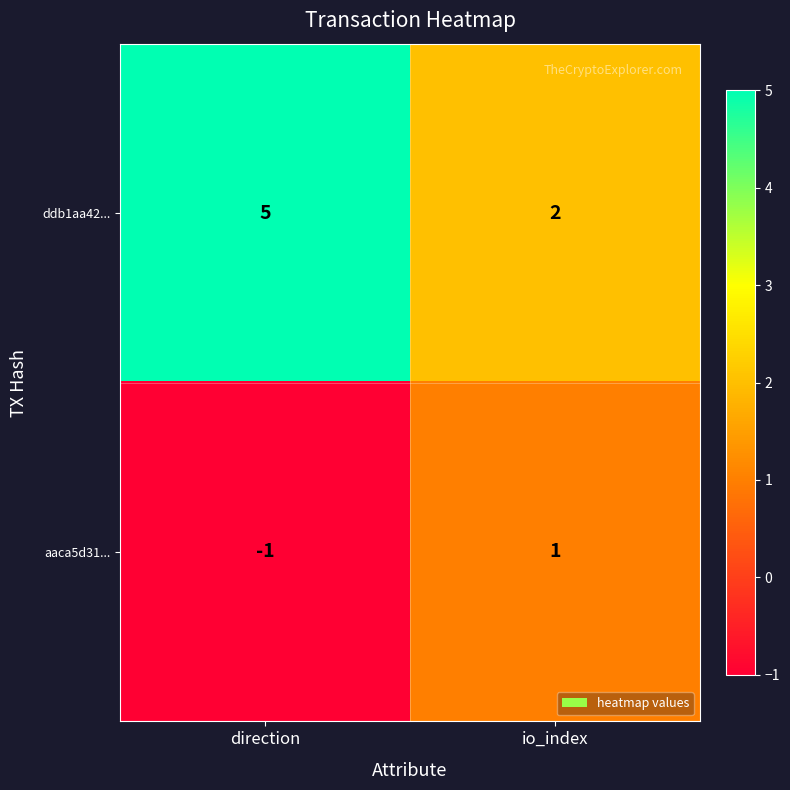

What is the greatest value displayed?

5